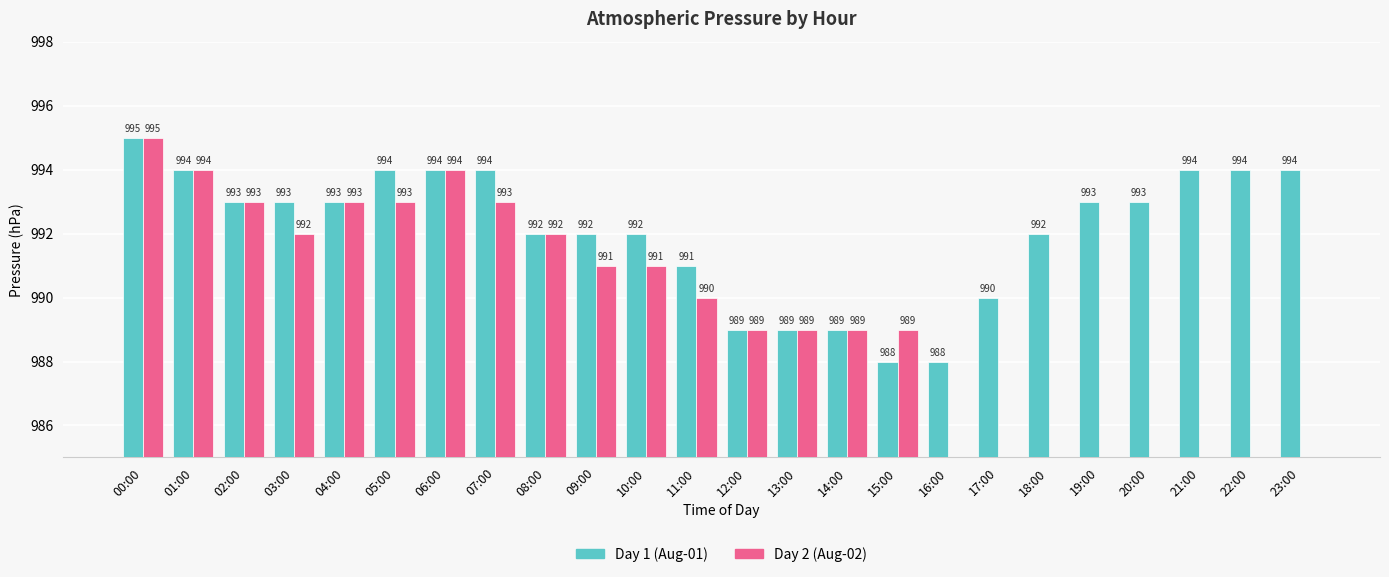

The Day 1 (Aug-01) series shows 610 at 04:00. True or false?

False